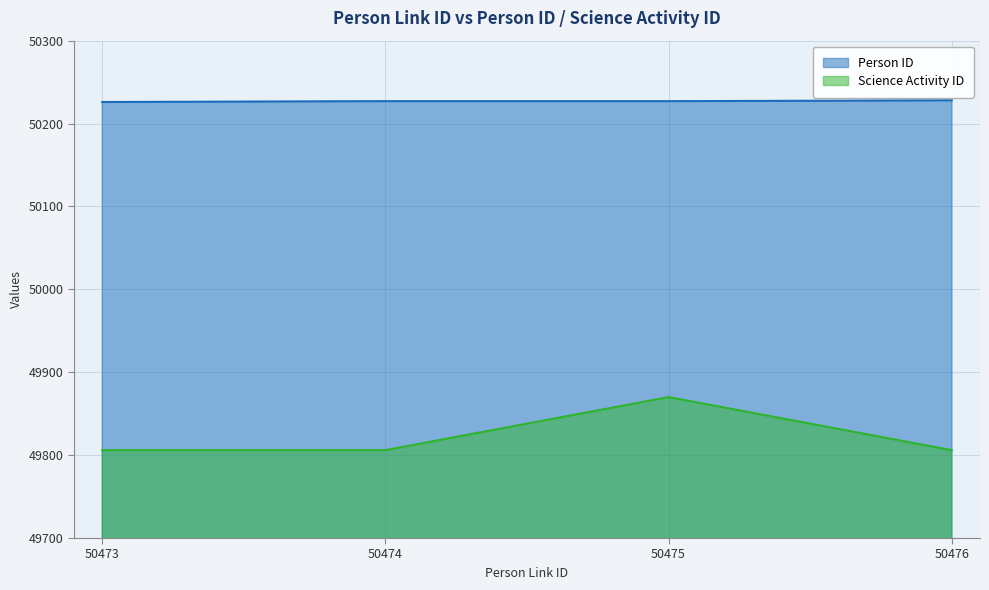

Does the chart have visible grid lines?

Yes